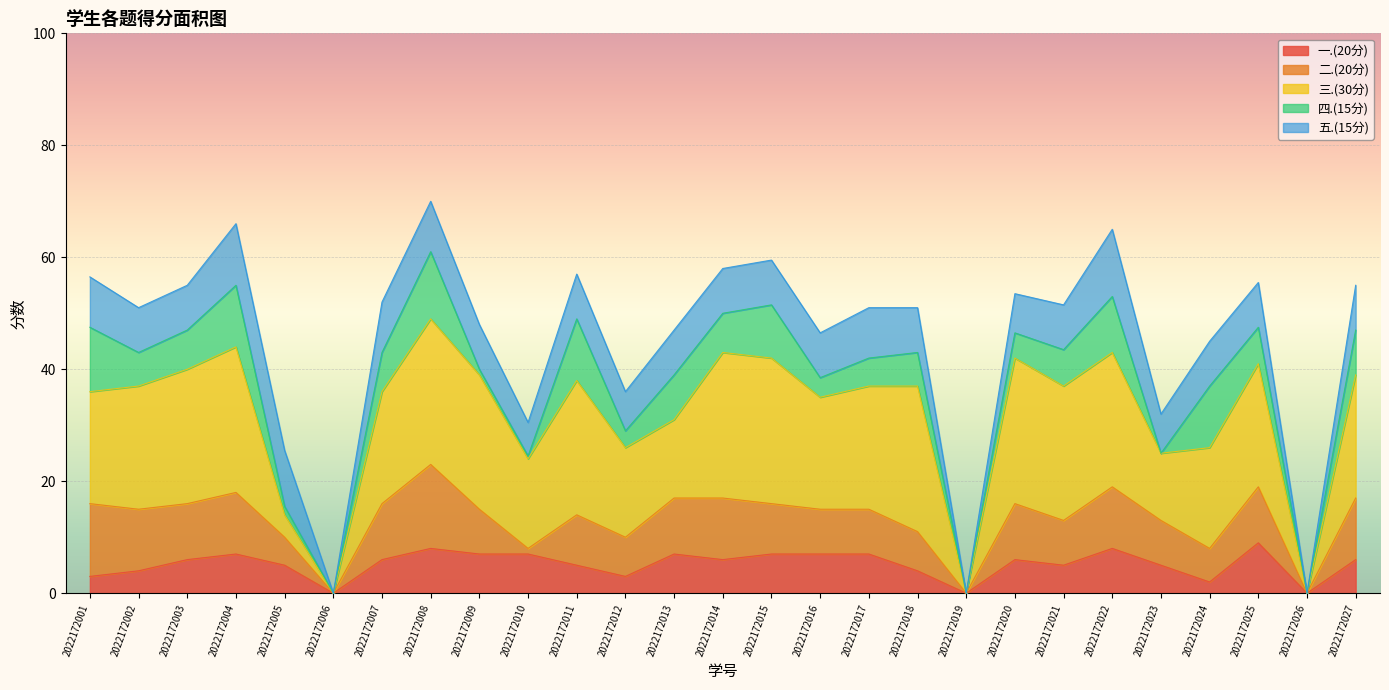

How many values in the 总分 series exceed 51?

13